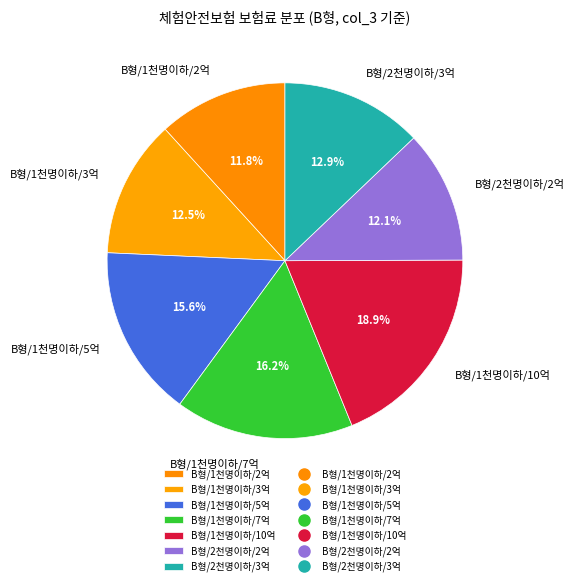

What portion of the pie excludes B형/1천명이하/5억?

84.4%